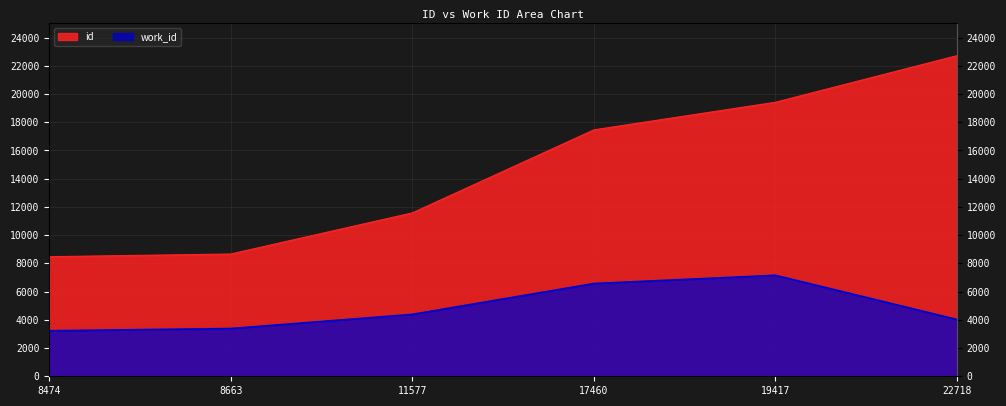

Which has a higher value, 11577 or 8474?

11577